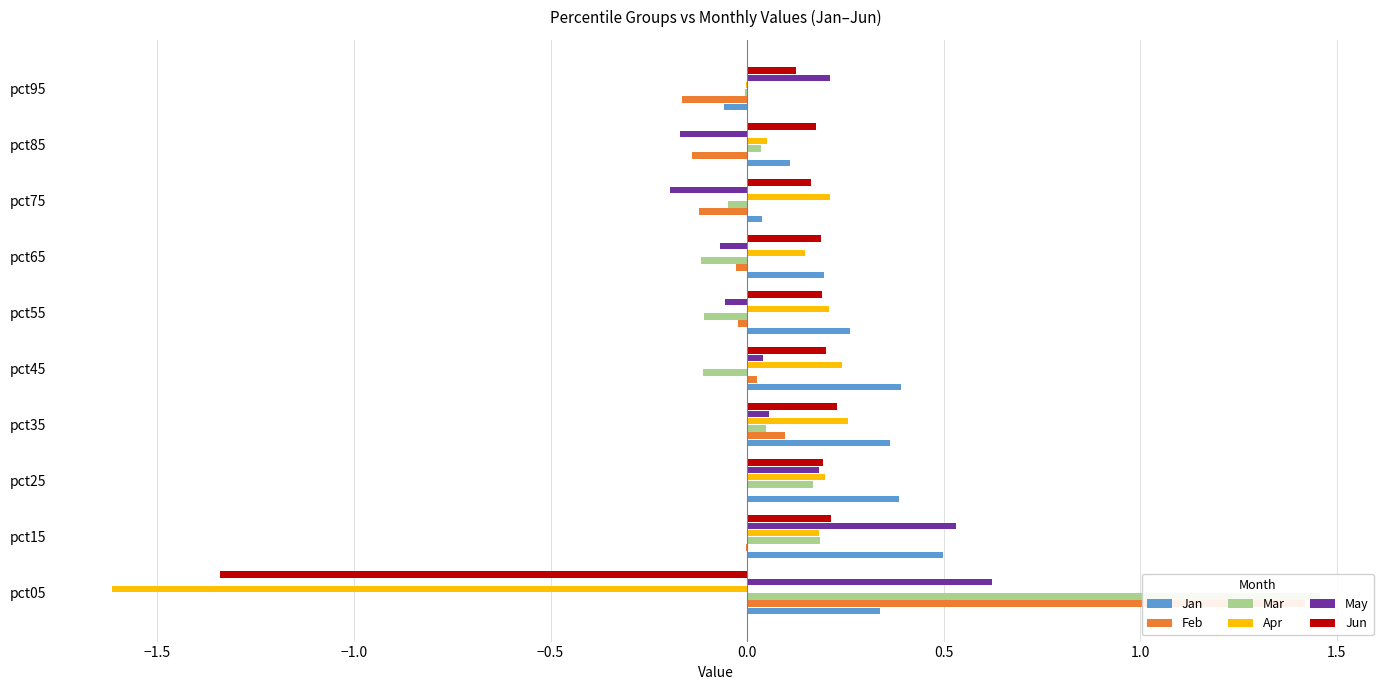

True or false: May has a value of -0.0 at pct55.

False